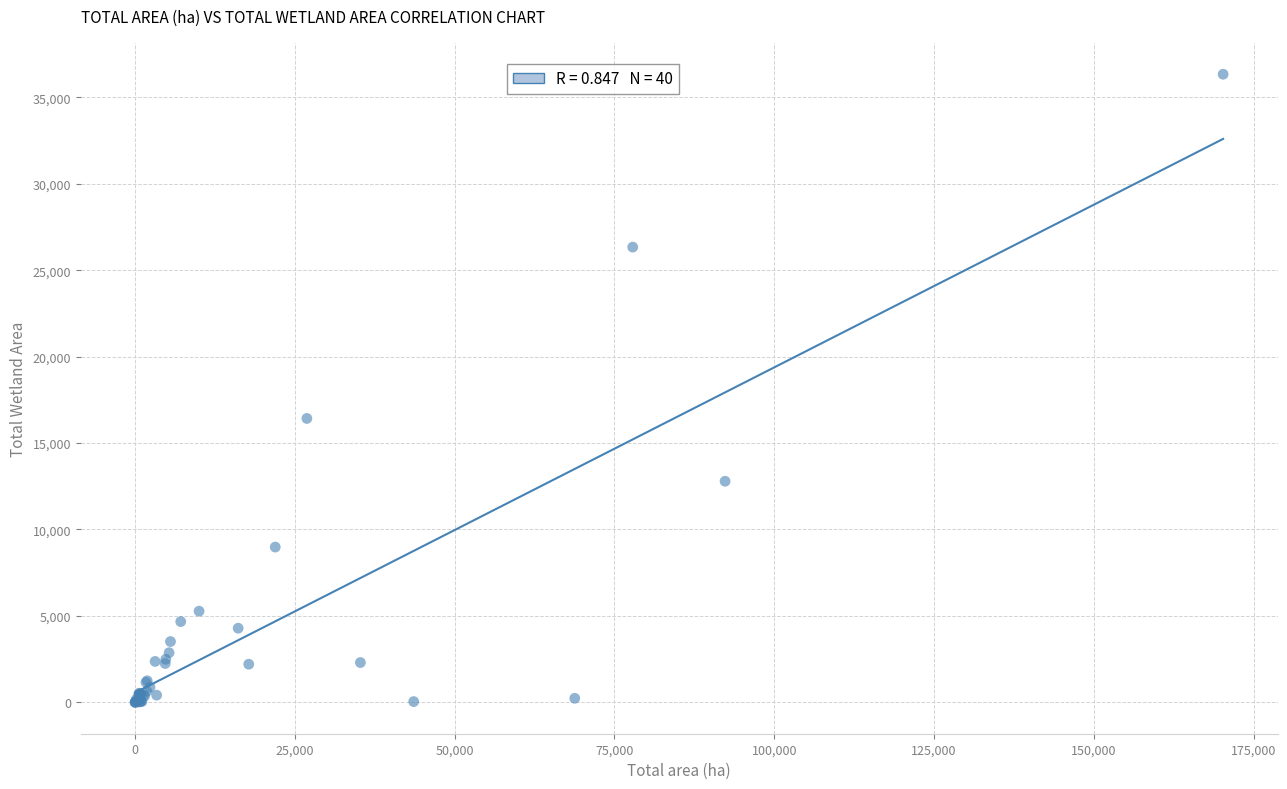

What Y value in the scatter plot is closest to 18167?

16422